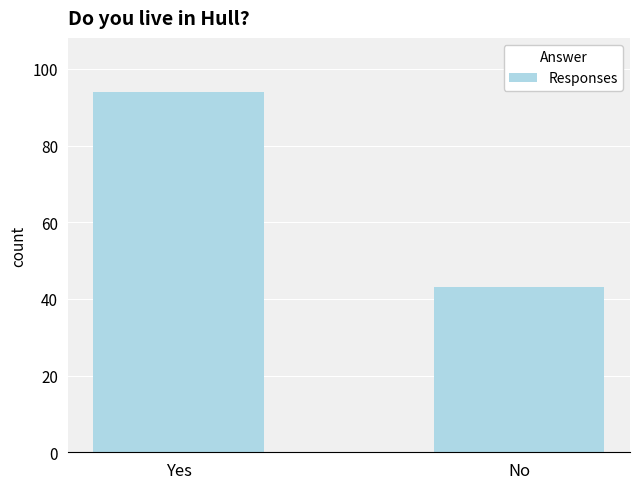

True or false: the data shows 130 at Yes.

False